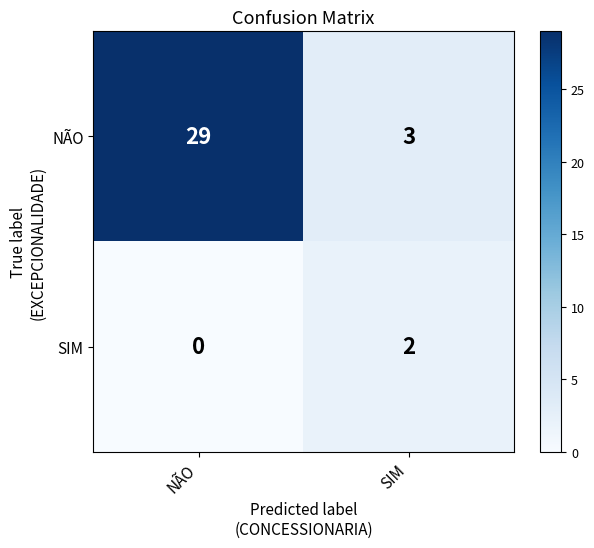

Reading left to right, what are all the values shown in this chart?

NÃO: NÃO=29	SIM=3
SIM: NÃO=0	SIM=2